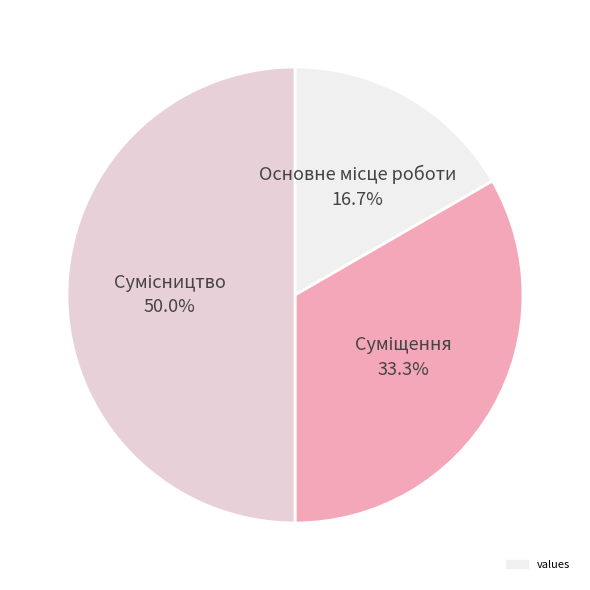

How many segments does this pie chart have?

3